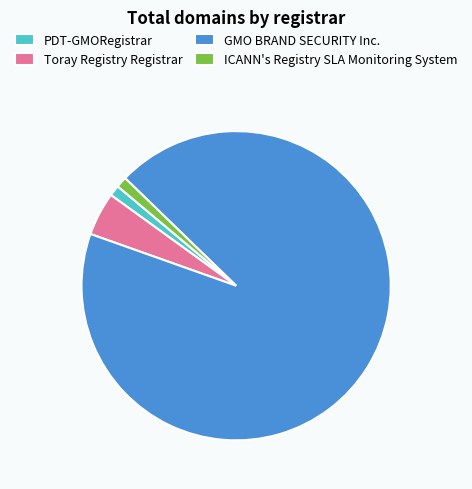

True or false: GMO BRAND SECURITY Inc. accounts for 93% of the total.

True